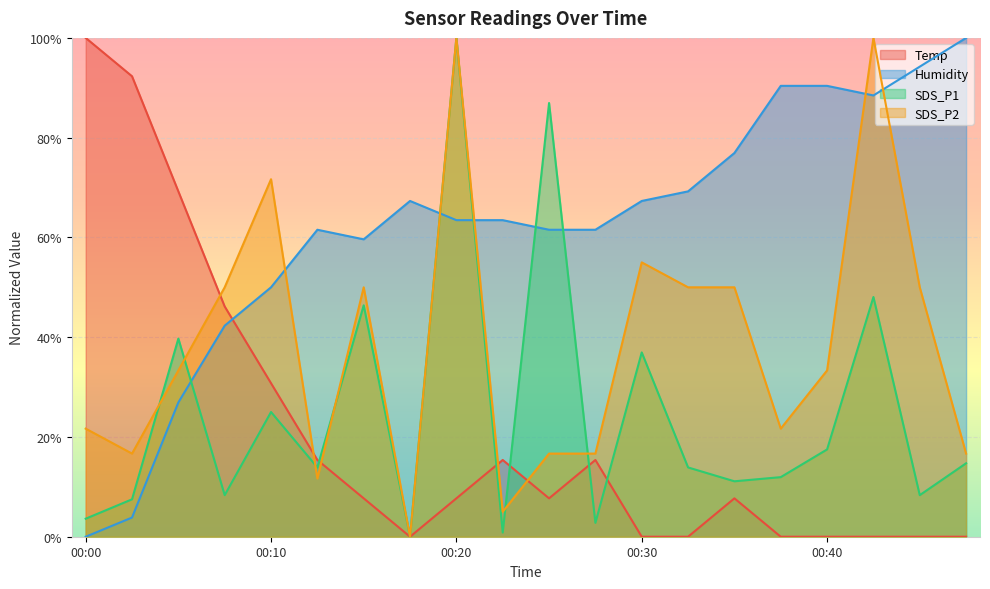

What is the difference between the maximum and minimum values in the Humidity series?

1.0